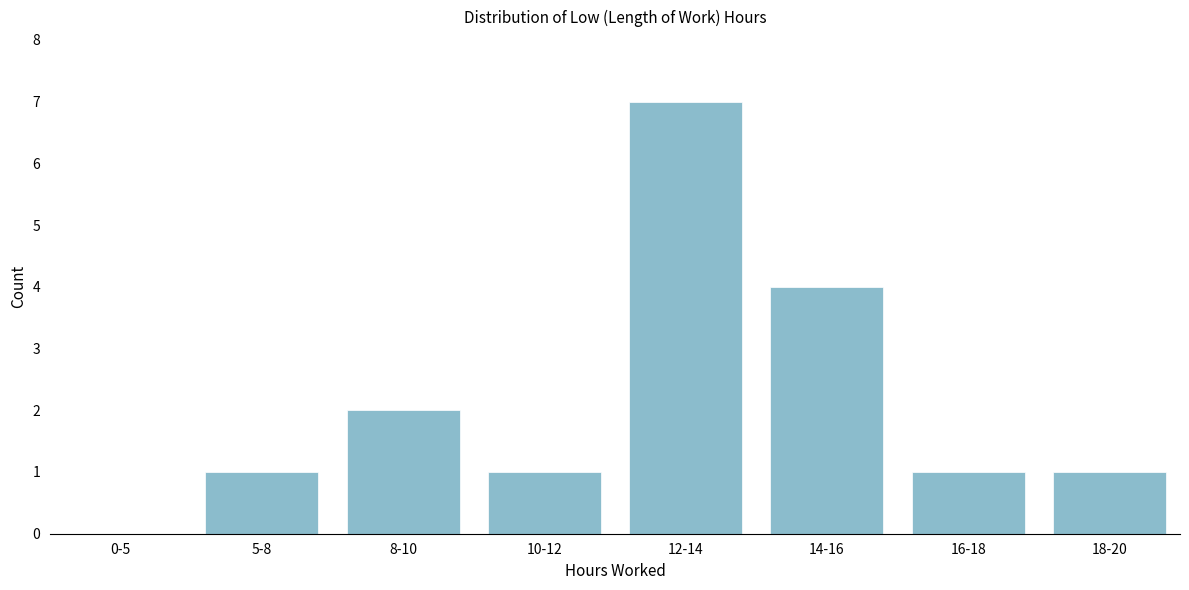

Reading left to right, transcribe all the data shown in this chart.

0-5=0	5-8=1	8-10=2	10-12=1	12-14=7	14-16=4	16-18=1	18-20=1